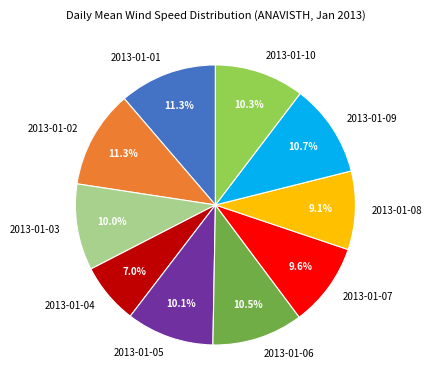

To the nearest percent, what is the difference between the largest and smallest slice percentages?

4%